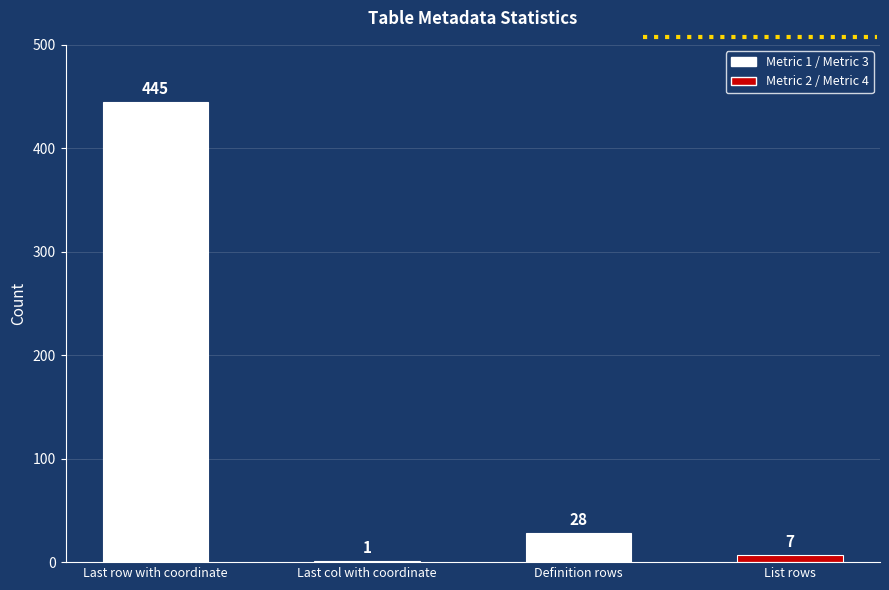

Reading left to right, what are all the values shown in this chart?

445	1	28	7